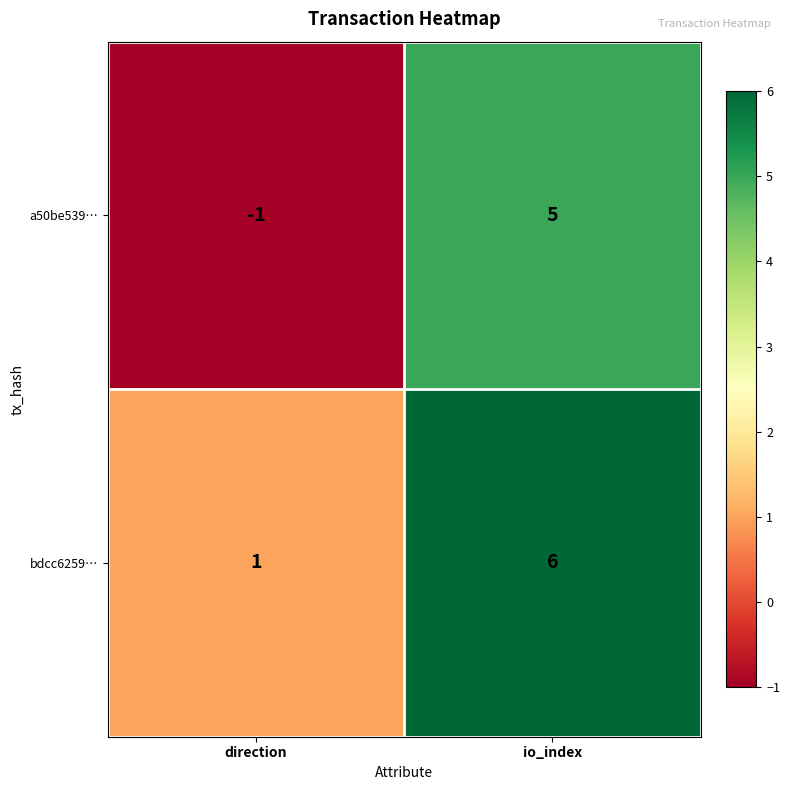

At which label is bdcc6259… closest to 3?

direction